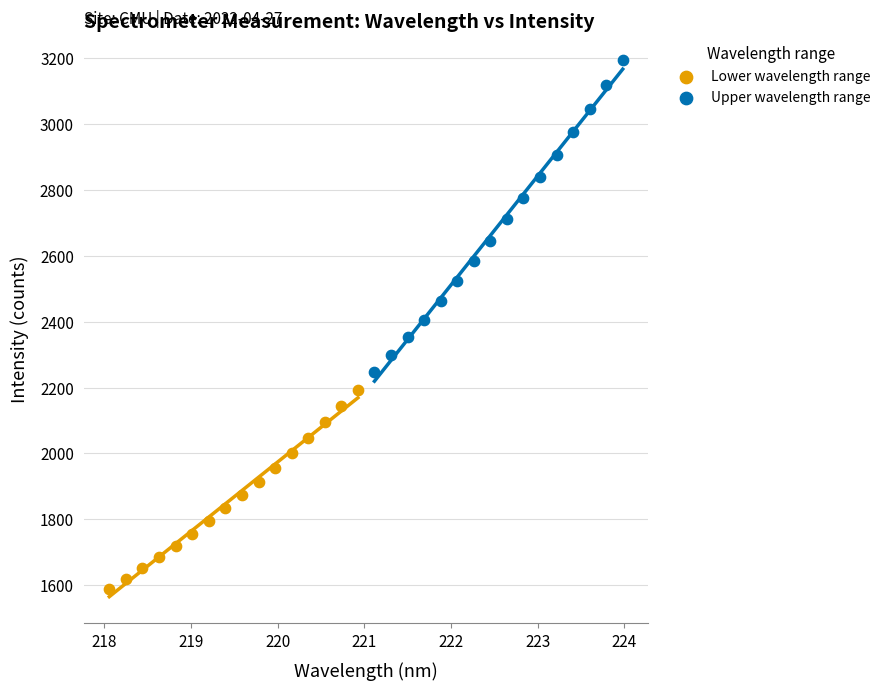

Which series has the widest spread of Y values?

Upper wavelength range